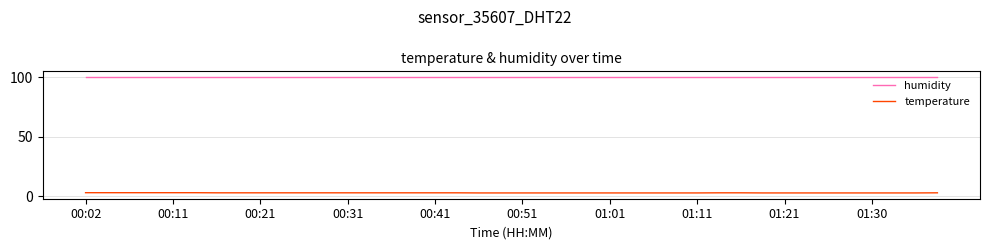

Which series has the largest total across all categories?

humidity